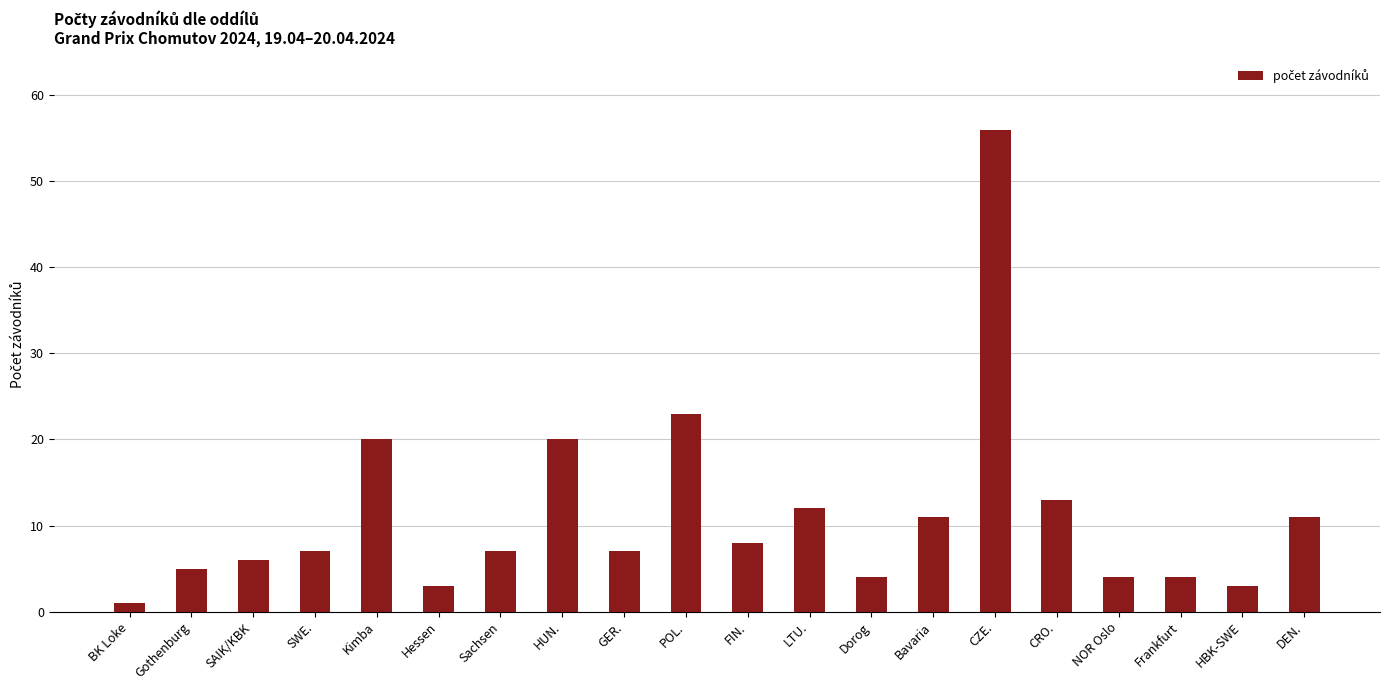

Reading left to right, list all the values displayed in this chart.

BK Loke=1	Gothenburg=5	SAIK/KBK=6	SWE.=7	Kimba=20	Hessen=3	Sachsen=7	HUN.=20	GER.=7	POL.=23	FIN.=8	LTU.=12	Dorog=4	Bavaria=11	CZE.=56	CRO.=13	NOR Oslo=4	Frankfurt=4	HBK-SWE=3	DEN.=11